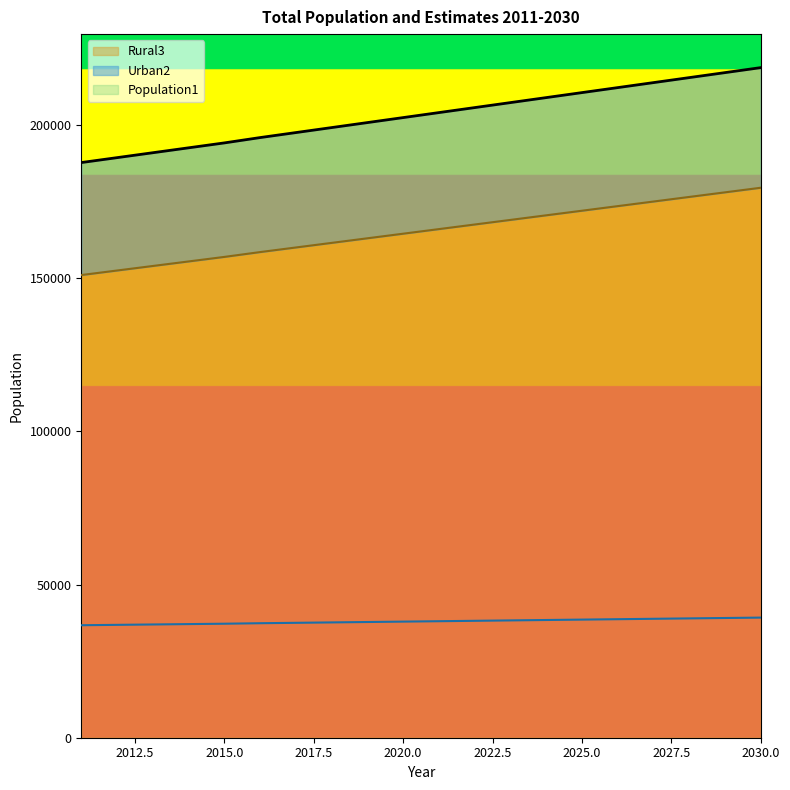

Does the chart display data point markers on the line(s)?

No